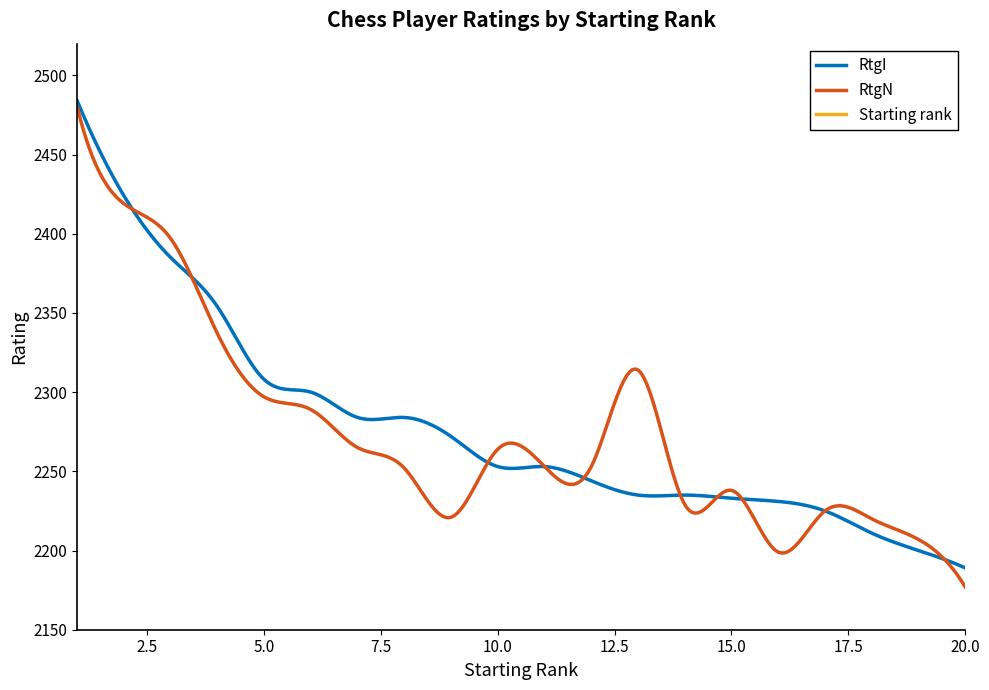

True or false: RtgN and Starting rank intersect in this chart.

False